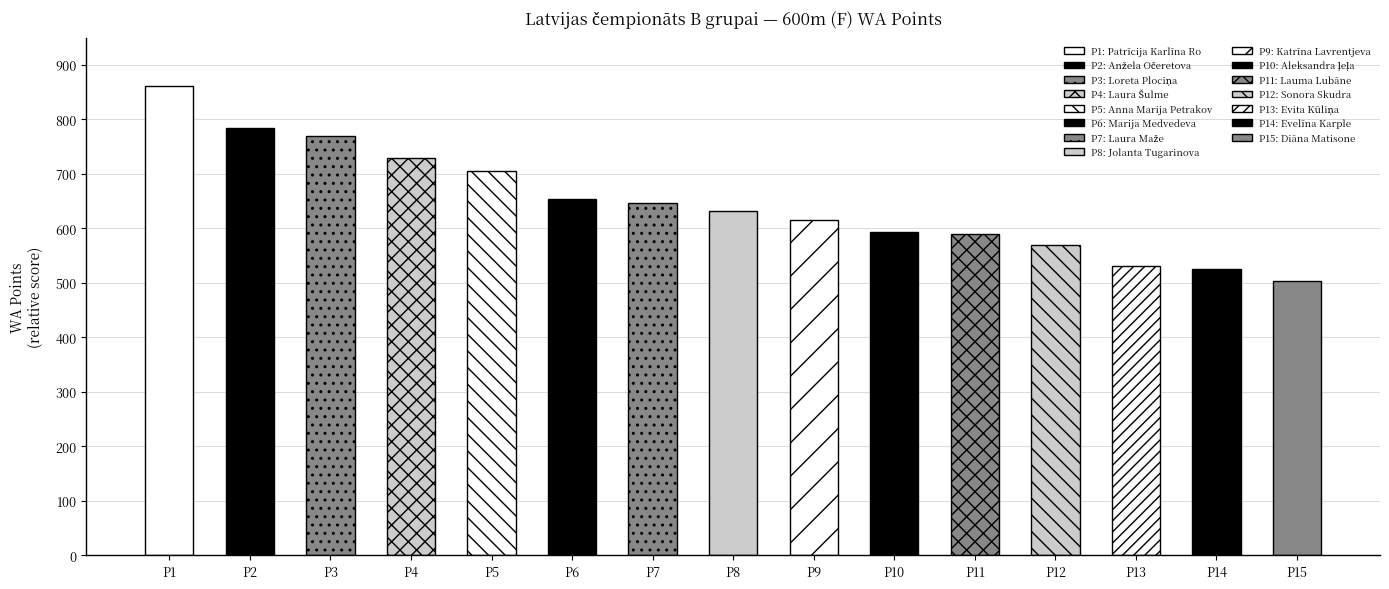

What is the difference between the maximum and minimum values?

358